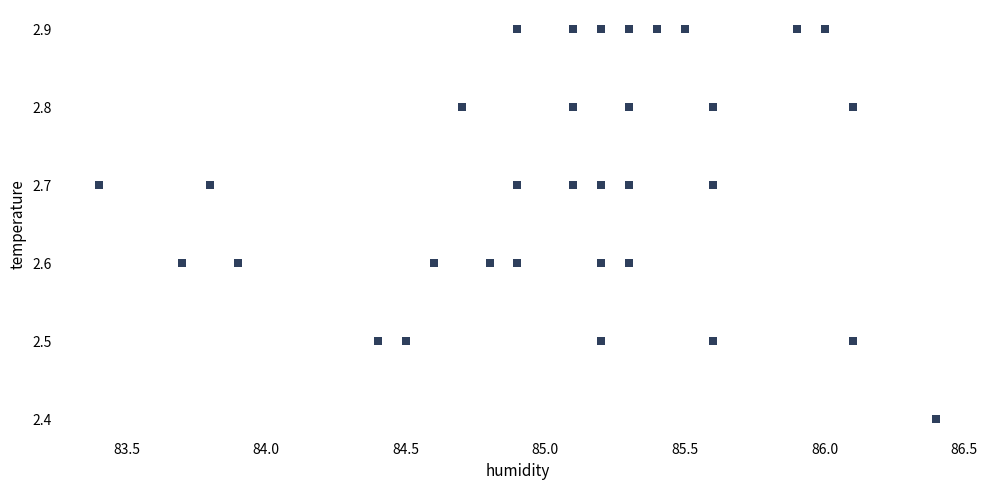

What Y value in the scatter plot is closest to 2?

2.4